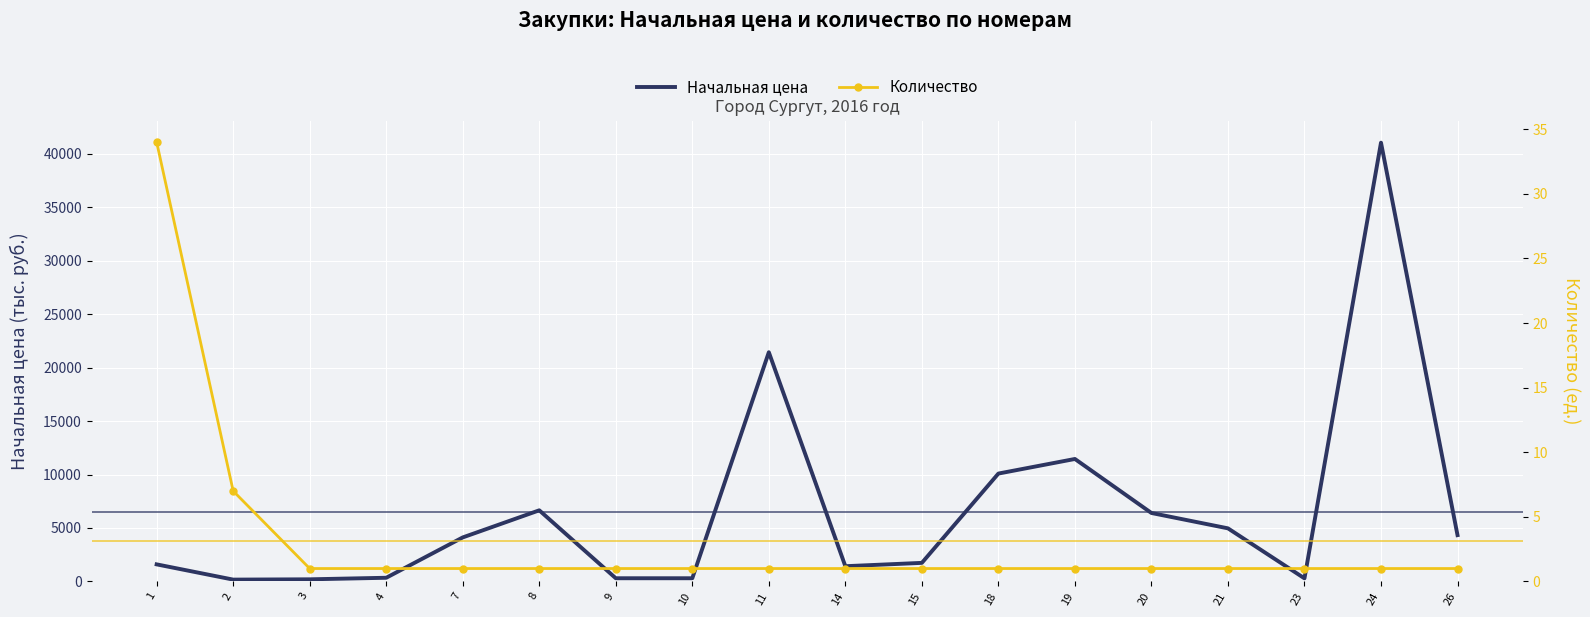

Rank the series at 9 from lowest to highest value.

Количество, Начальная цена